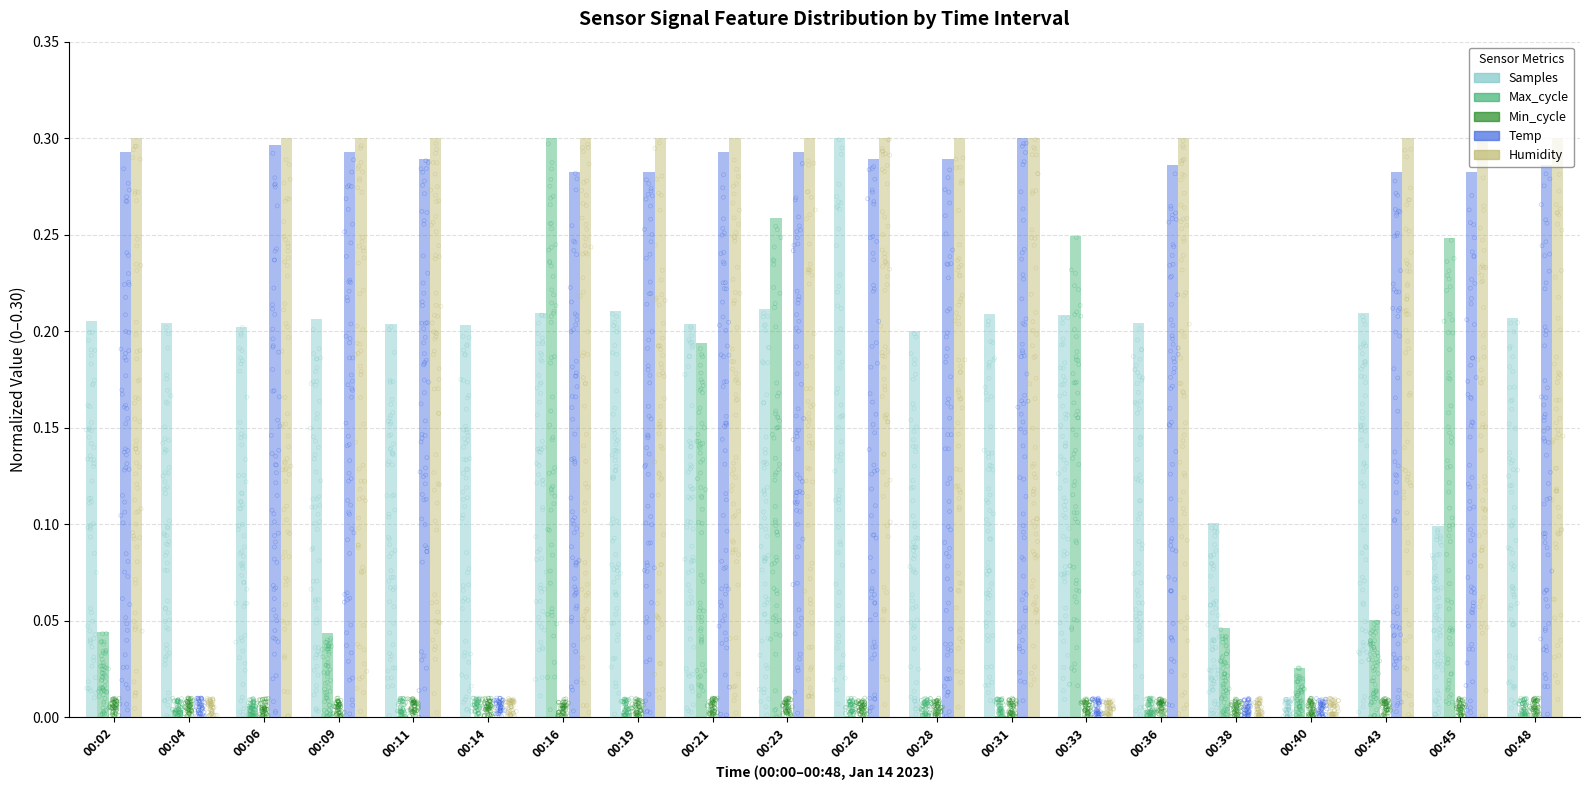

What are all the series names shown in the legend?

Samples, Max_cycle, Min_cycle, Temp, Humidity